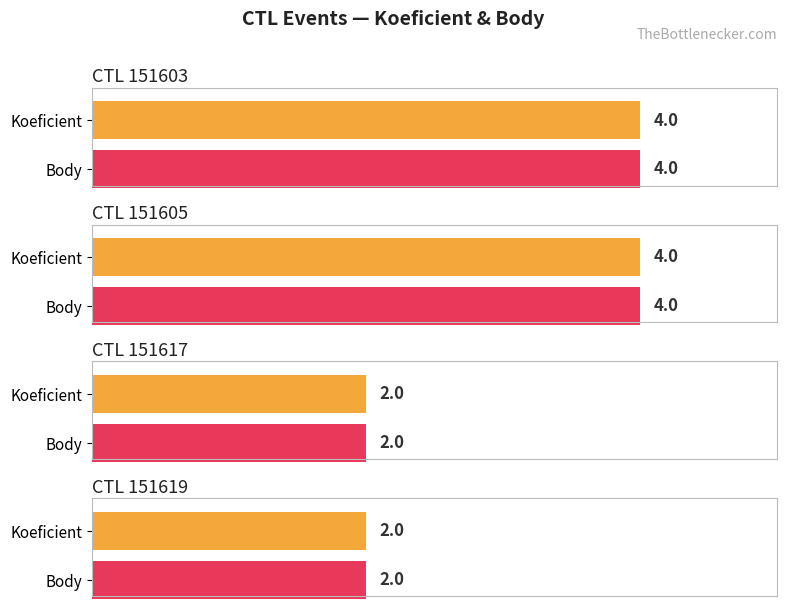

Reading left to right, transcribe all the data shown in this chart.

Koeficient: 151603=4	151605=4	151617=2	151619=2
Body: 151603=4	151605=4	151617=2	151619=2